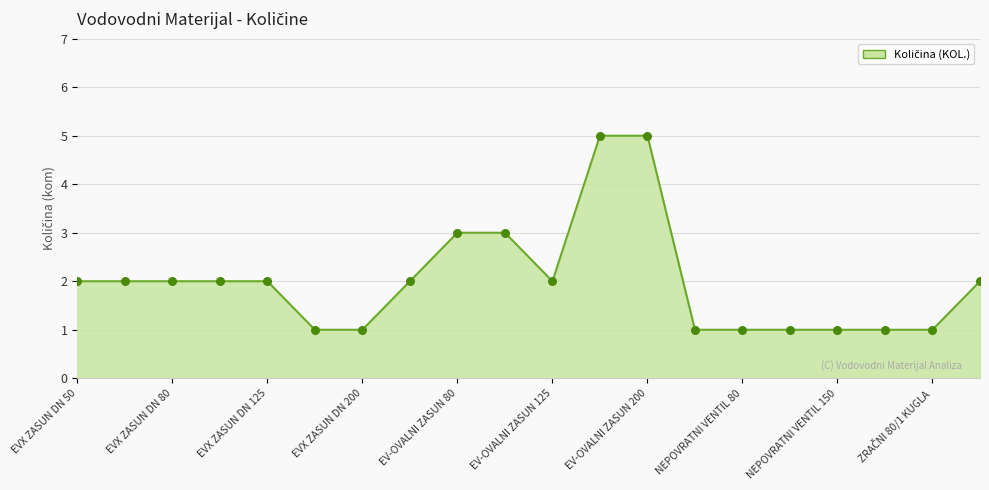

What is the difference between the maximum and minimum values?

4